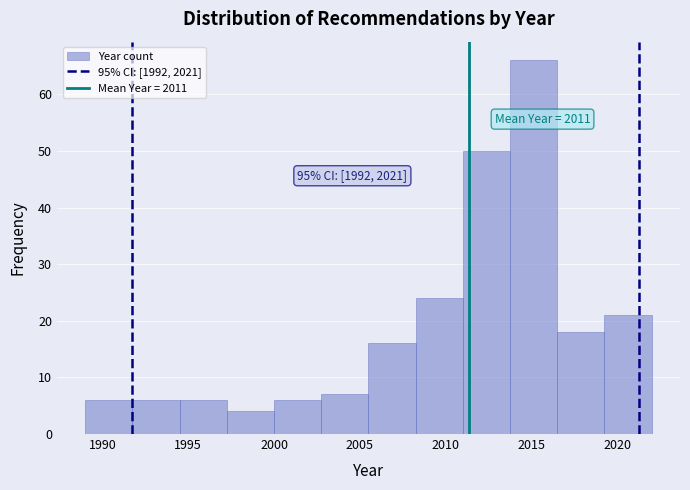

Over which range of the x-axis is the bar tallest?

2013.75 to 2016.50